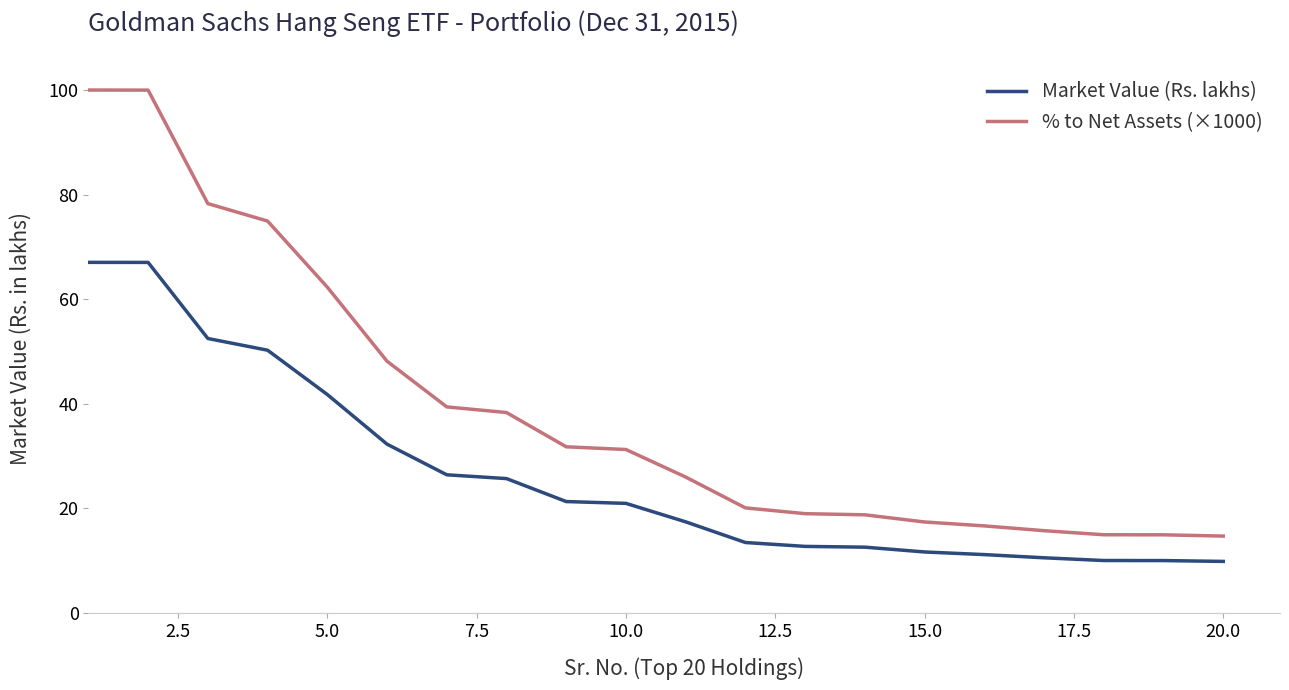

True or false: % to Net Assets (×1000) and Market Value (Rs. lakhs) intersect in this chart.

False